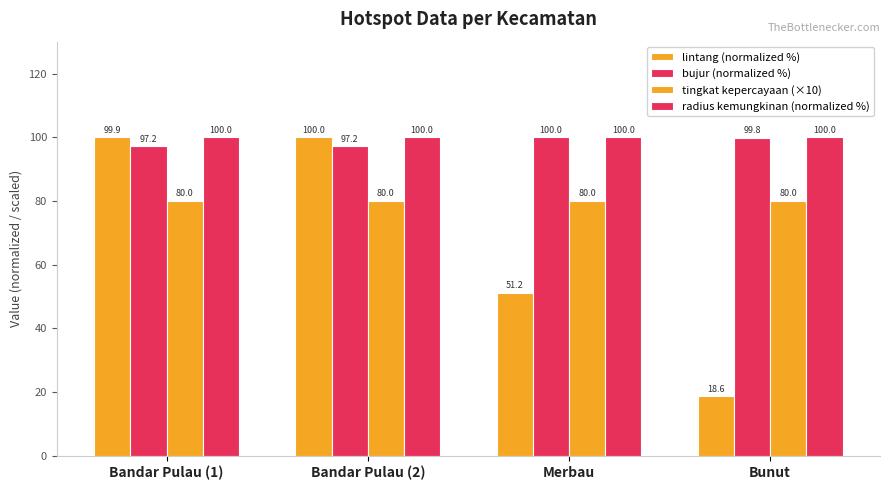

How many values in the lintang (normalized %) series exceed 99?

2